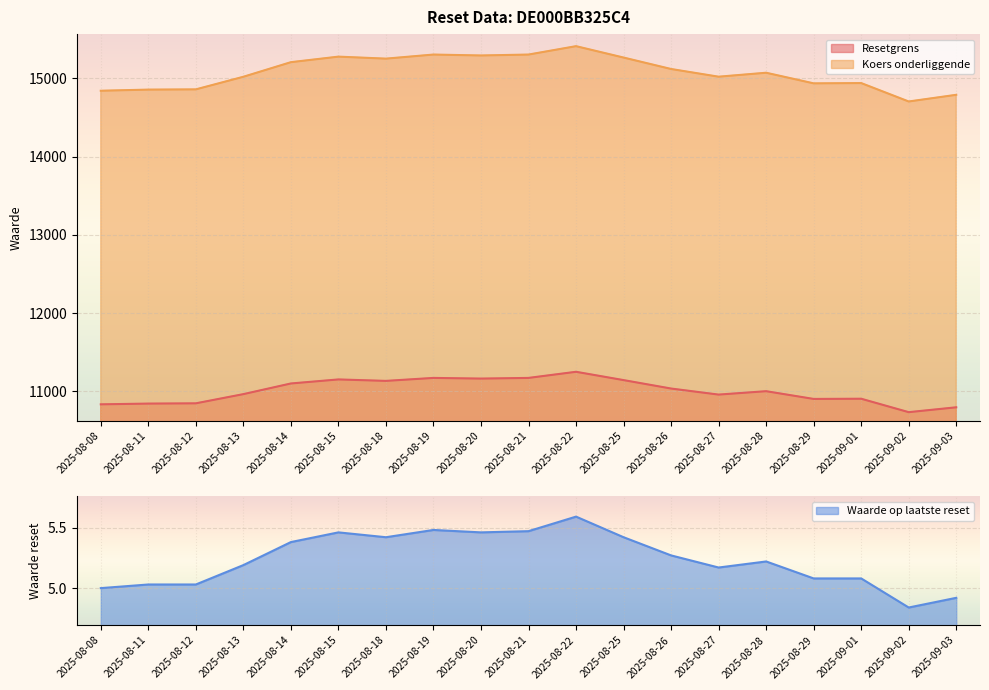

What is the difference between the maximum and minimum values in the Resetgrens series?

516.0